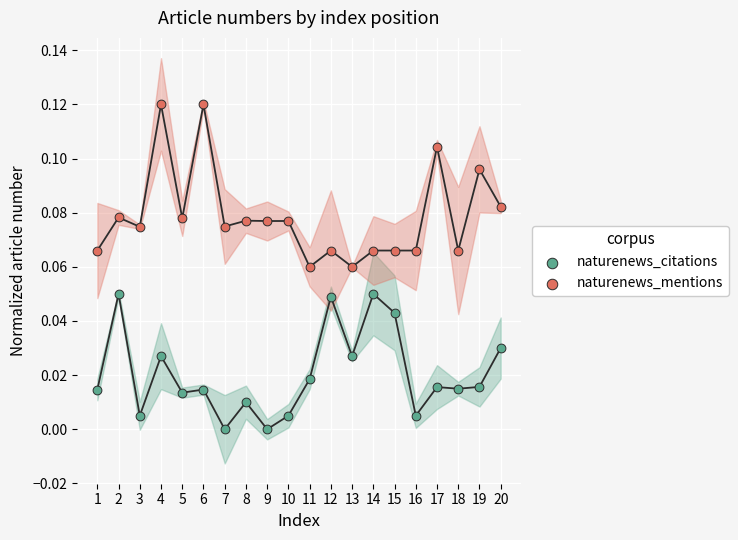

Which series reaches the minimum Y coordinate?

naturenews_citations